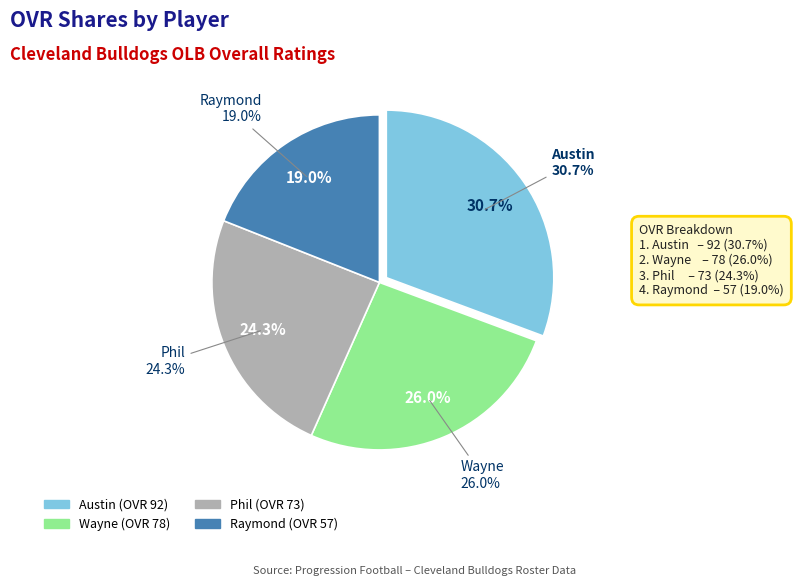

Approximately how many times larger is the value at Austin compared to Phil?

1.3